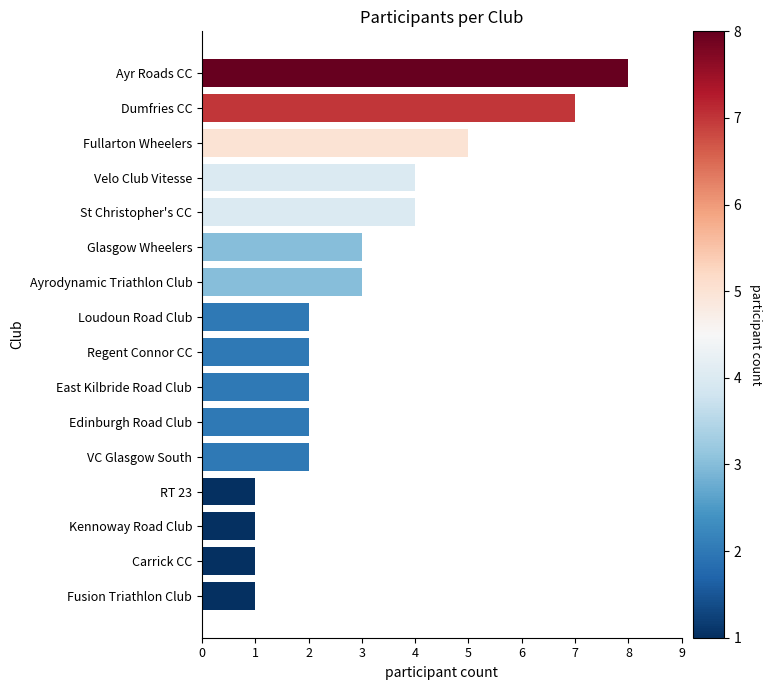

What is the change in value from Ayrodynamic Triathlon Club to Dumfries CC?

+4